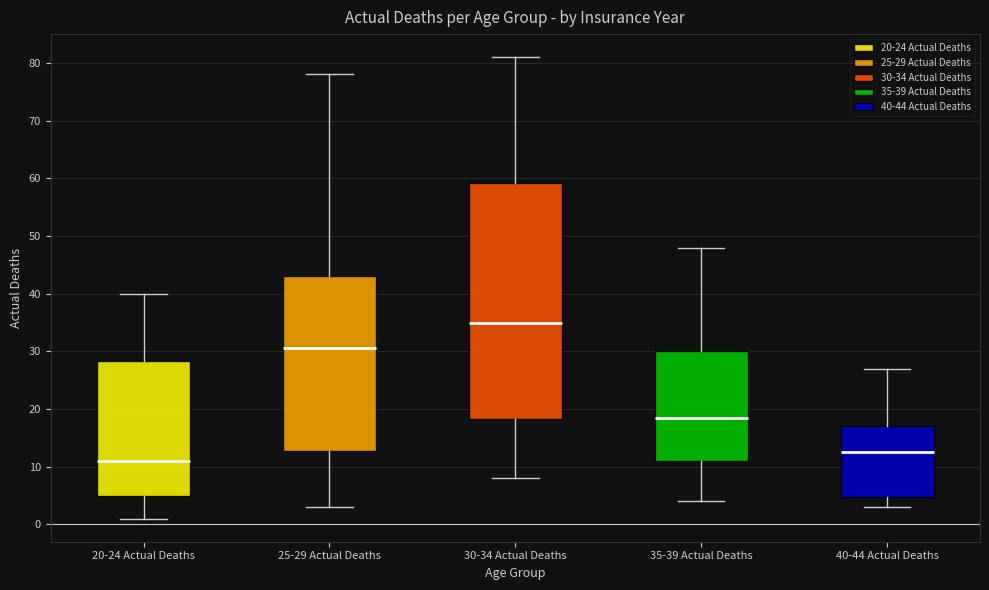

Reading left to right, transcribe this box plot: for each box, give where its median line is, the range the box spans, and where its two whiskers end, as read against the y-axis. The values are not printed on the chart, so give them approximately, as read against the axis.

20-24 Actual Deaths: median 11, box 5 to 28, whiskers 1 to 40
25-29 Actual Deaths: median 31, box 13 to 43, whiskers 3 to 78
30-34 Actual Deaths: median 35, box 18 to 59, whiskers 8 to 81
35-39 Actual Deaths: median 19, box 11 to 30, whiskers 4 to 48
40-44 Actual Deaths: median 13, box 5 to 17, whiskers 3 to 27